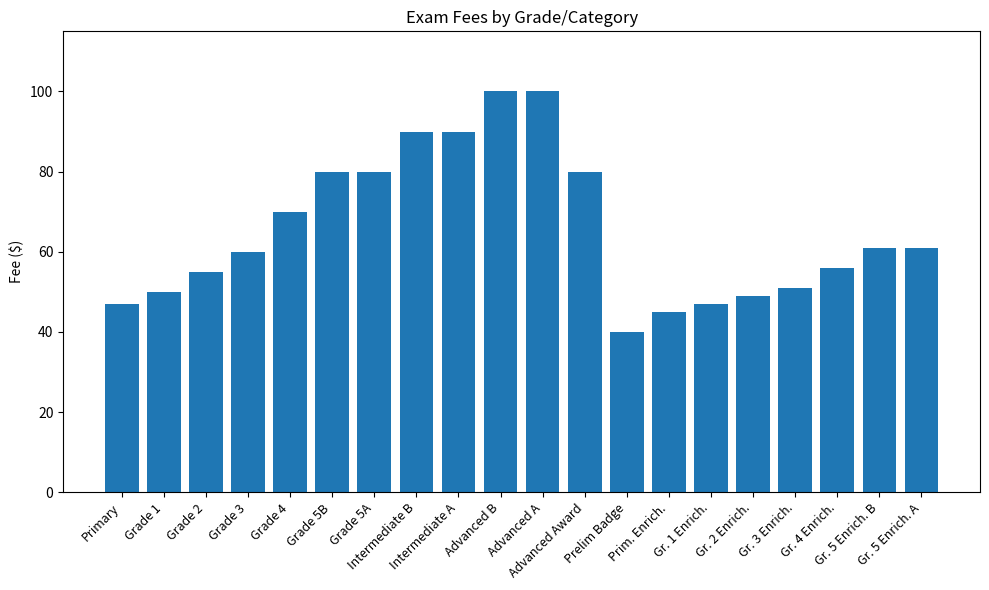

What is the average value?

66